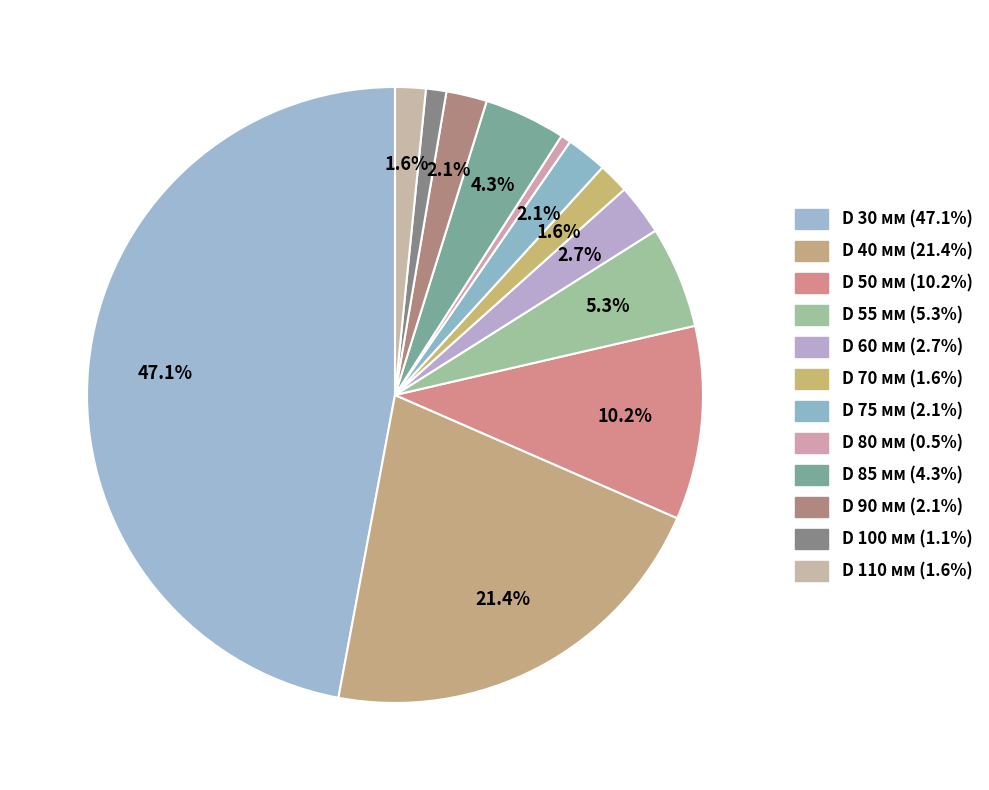

Between D 60 мм and D 30 мм, which is larger?

D 30 мм